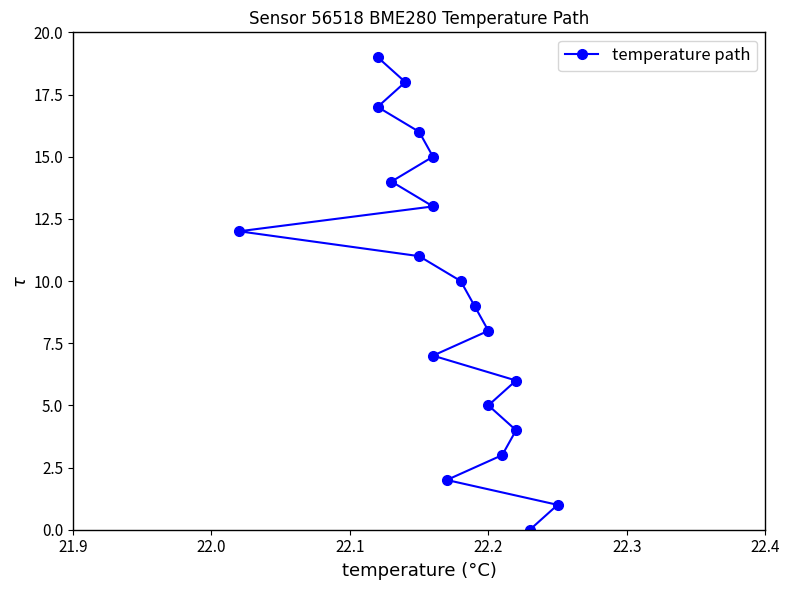

What is the label of the 17th point from the right?

22.2